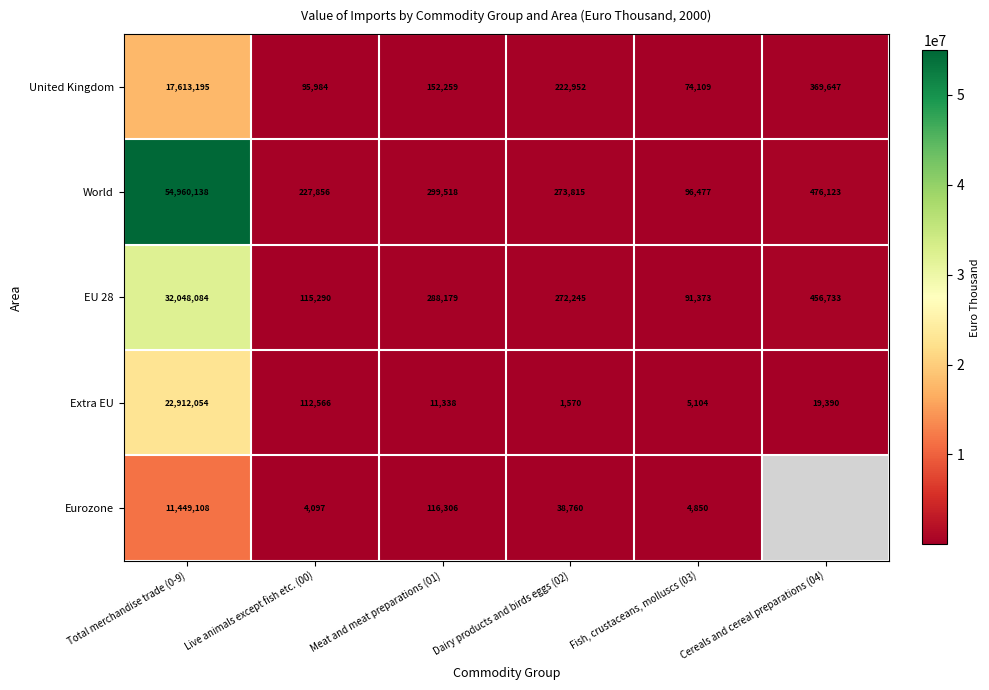

What is the minimum value for United Kingdom?

74109